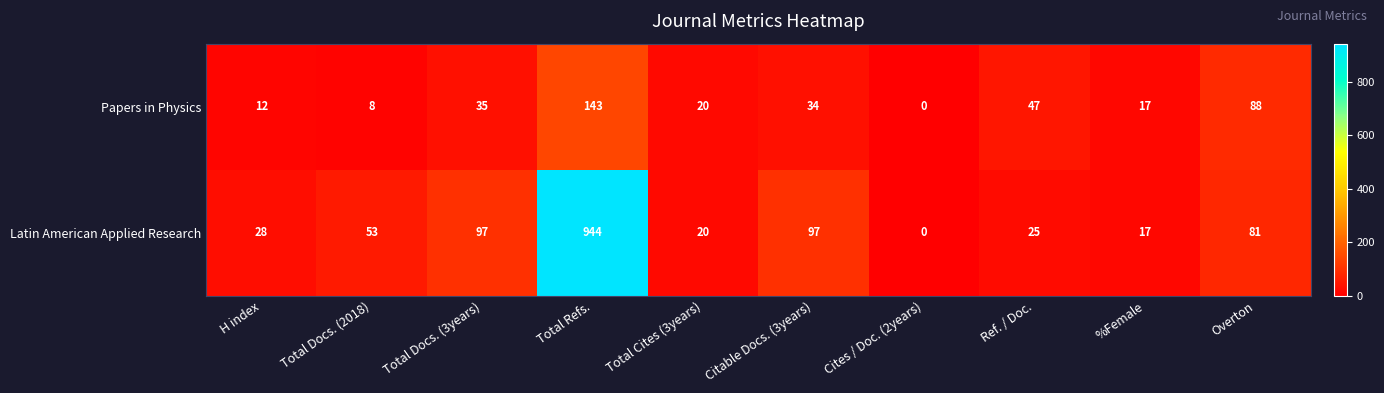

Rank the series by their average value, from highest to lowest.

Latin American Applied Research, Papers in Physics